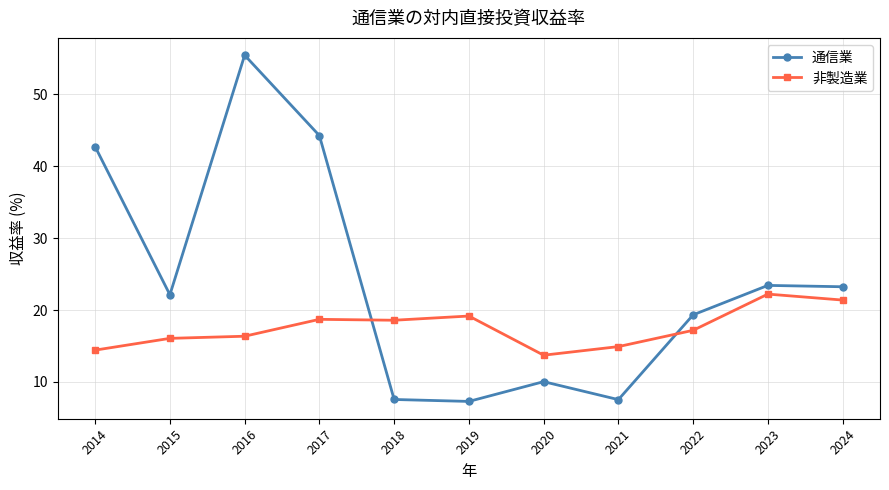

What are all the series names shown in the legend?

通信業, 非製造業